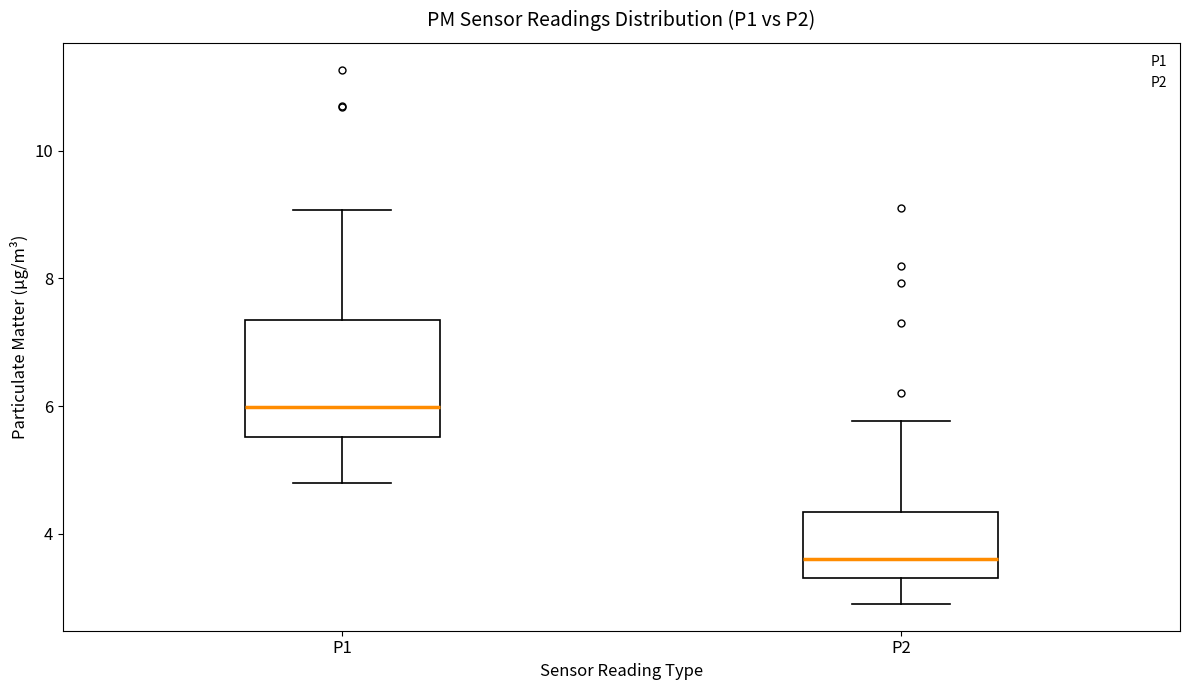

Reading left to right, read every box against the y-axis: the position of its median line, the range the box covers, and the ends of its whiskers. The values are not printed on the chart, so give them approximately, as read against the axis.

P1: median 6.0, box 5.6 to 7.4, whiskers 4.8 to 9.0
P2: median 3.6, box 3.4 to 4.4, whiskers 3.0 to 5.8